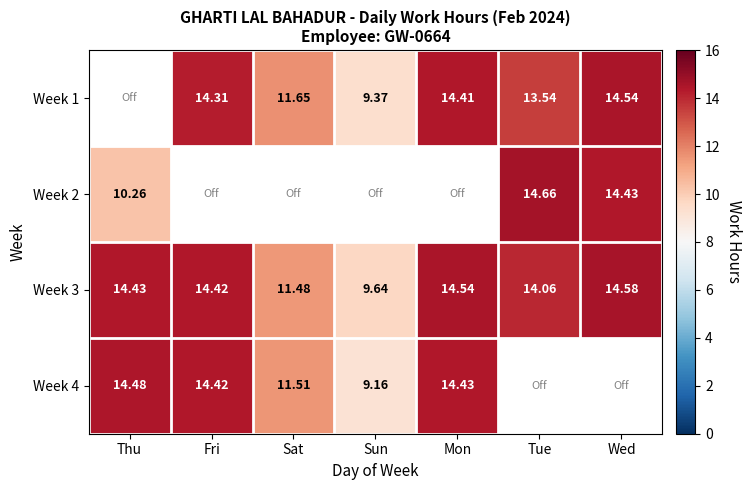

Is the value of Week 2 at Wed greater than the value of Week 4 at Sat?

Yes